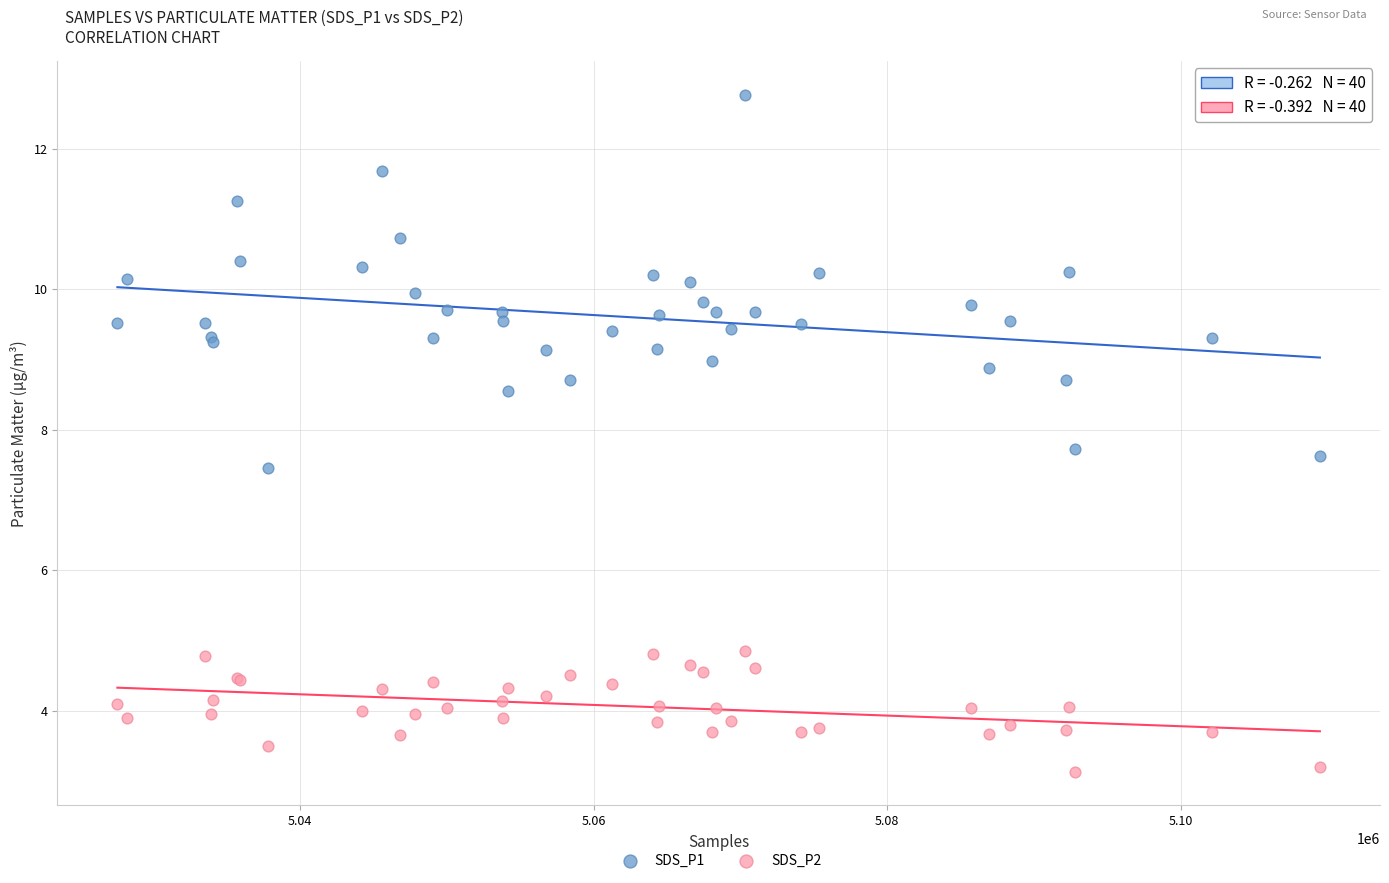

Which series has the widest spread of Y values?

SDS_P1